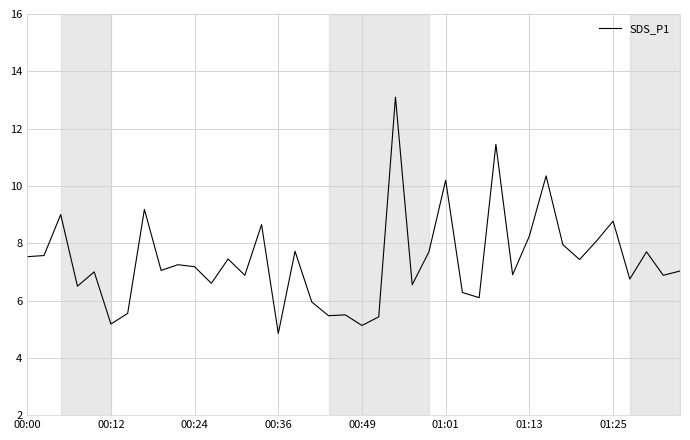

What is the greatest value displayed?

13.1